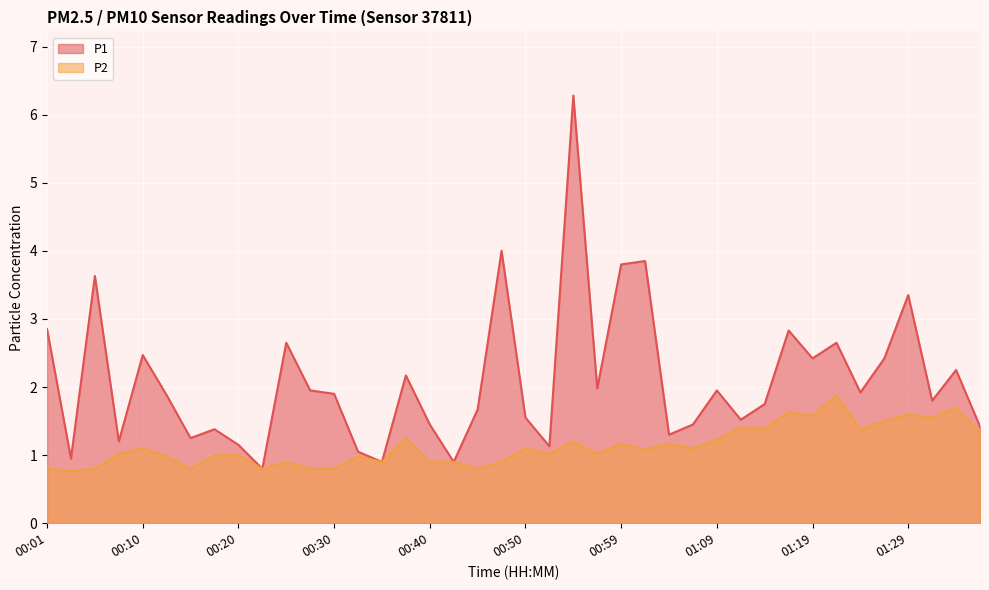

Reading left to right, extract all data points from this chart.

P1: 2.9	0.9	3.6	1.2	2.5	1.9	1.2	1.4	1.1	0.8	2.6	1.9	1.9	1.1	0.9	2.2	1.4	0.9	1.7	4.0	1.6	1.1	6.3	2.0	3.8	3.9	1.3	1.4	1.9	1.5	1.8	2.8	2.4	2.6	1.9	2.4	3.4	1.8	2.2	1.4
P2: 0.8	0.8	0.8	1.0	1.1	1.0	0.8	1.0	1.0	0.8	0.9	0.8	0.8	1.0	0.9	1.2	0.9	0.9	0.8	0.9	1.1	1.0	1.2	1.0	1.2	1.1	1.2	1.1	1.2	1.4	1.4	1.6	1.6	1.9	1.4	1.5	1.6	1.6	1.7	1.3